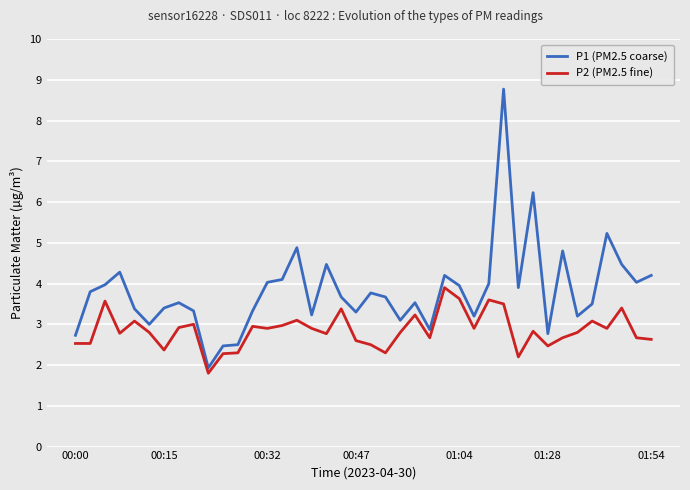

True or false: P2 (PM2.5 fine) and P1 (PM2.5 coarse) intersect in this chart.

False